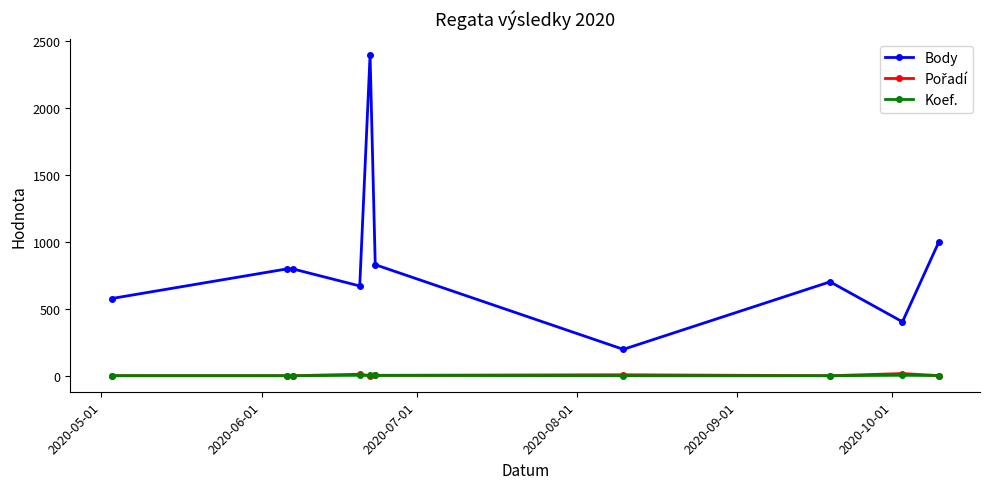

What is the minimum value for Body?

198